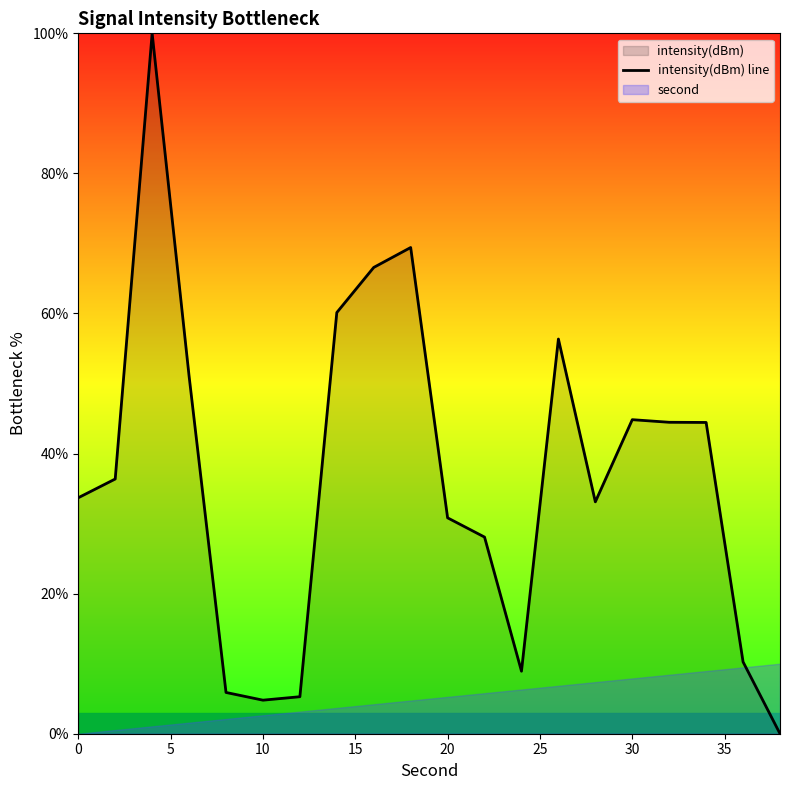

Reading left to right, what are all the values shown in this chart?

33.7	36.4	100.0	51.1	5.9	4.8	5.3	60.1	66.6	69.4	30.8	28.1	8.9	56.4	33.1	44.8	44.5	44.4	10.3	0.0